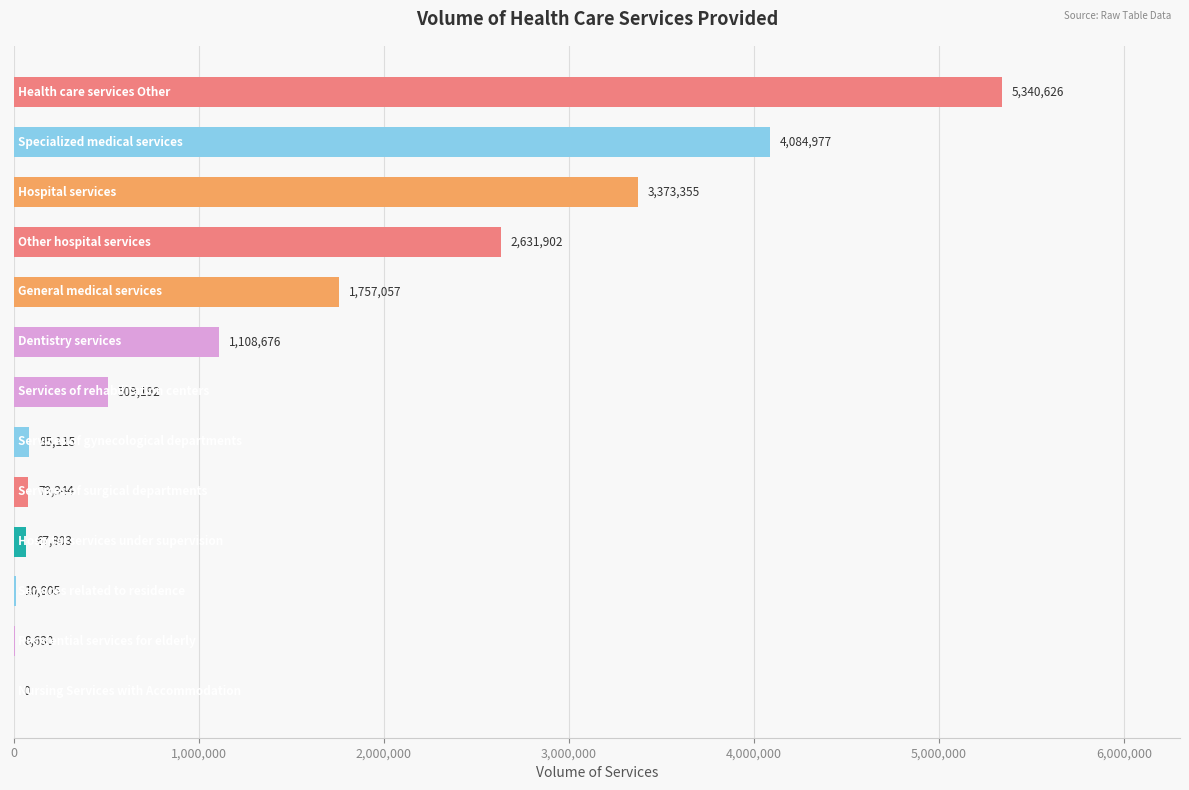

What is the sum of all values?

19057482